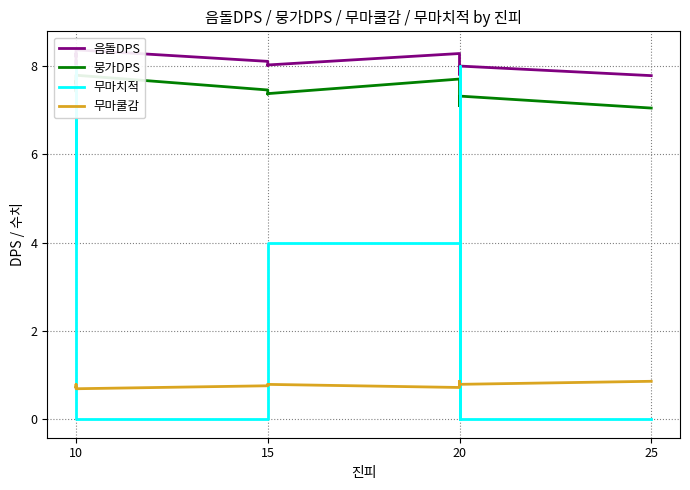

Which label corresponds to the smallest value in the chart?

10